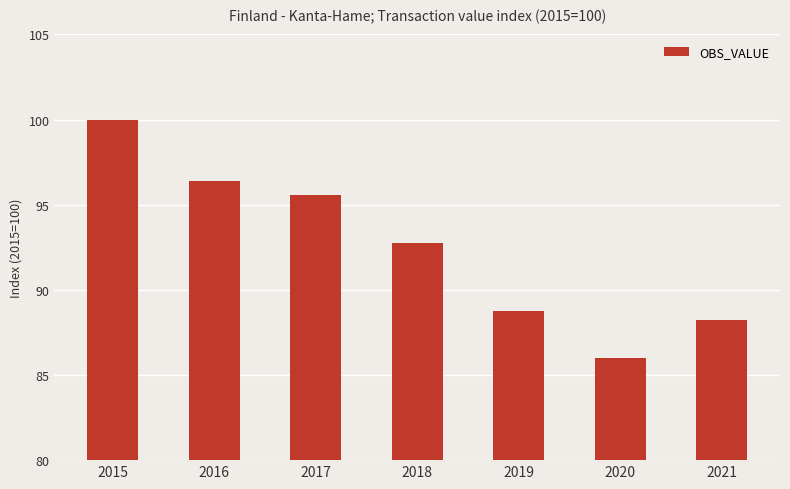

List the labels in order of value, largest first.

2015, 2016, 2017, 2018, 2019, 2021, 2020